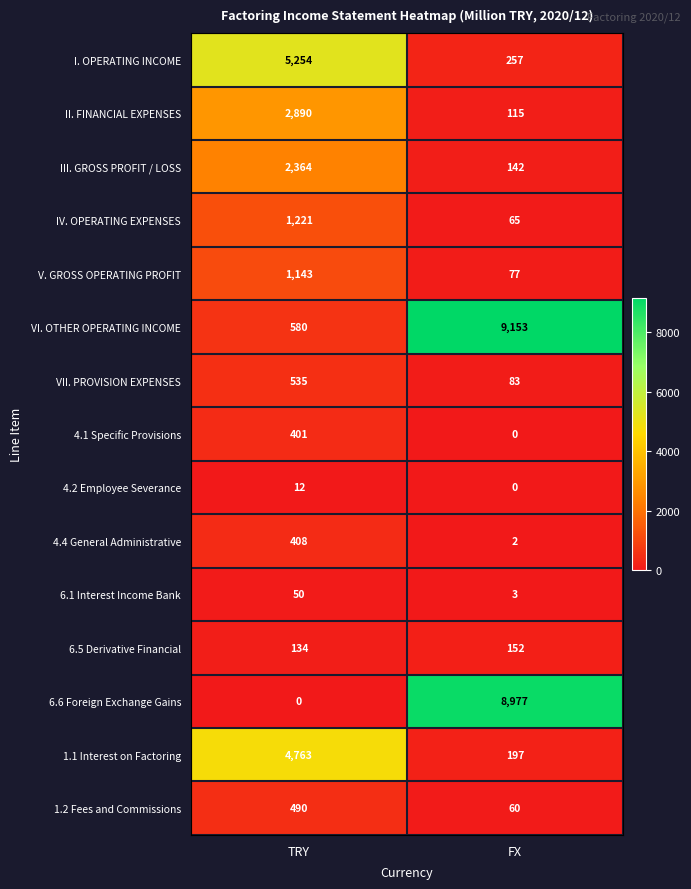

Which series changed the most between TRY and FX?

6.6 Foreign Exchange Gains